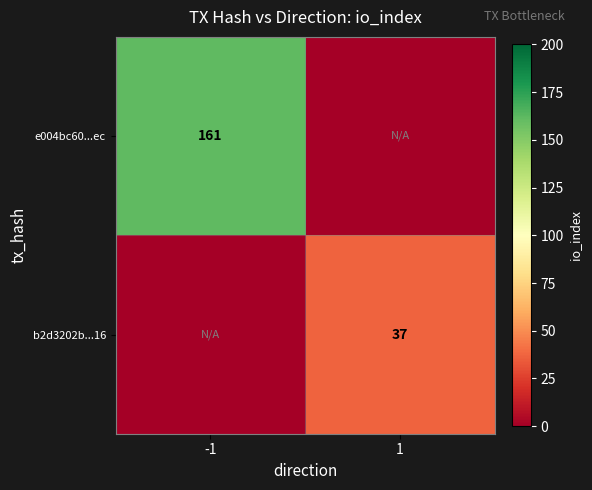

The b2d3202b...16 series shows 24 at 1. True or false?

False